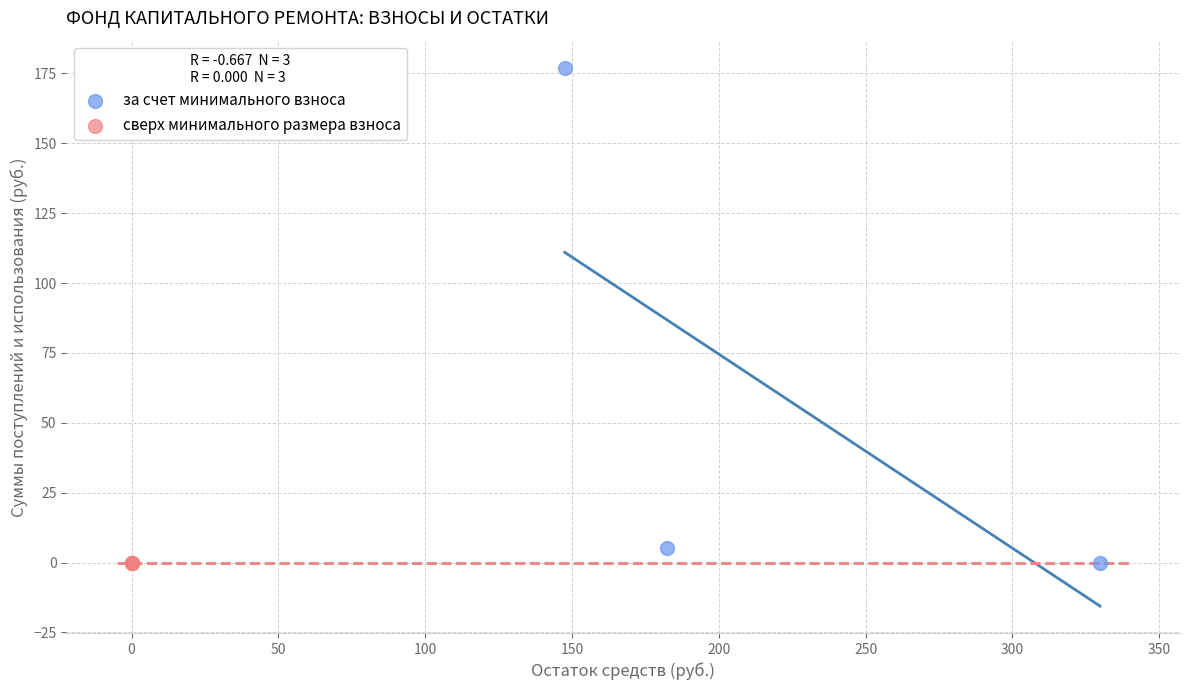

Which series contains the highest Y value?

за счет минимального взноса